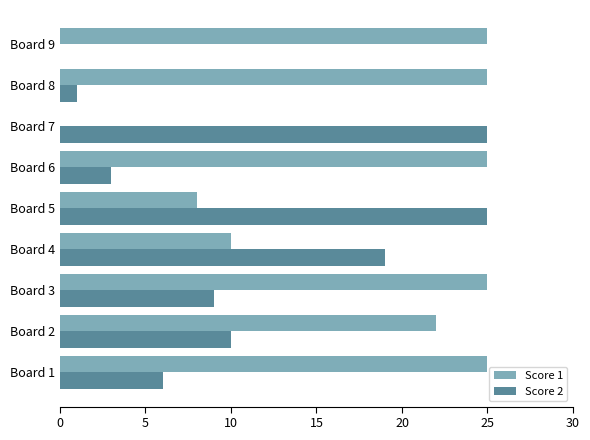

What is the sum of all Score 2 values?

98